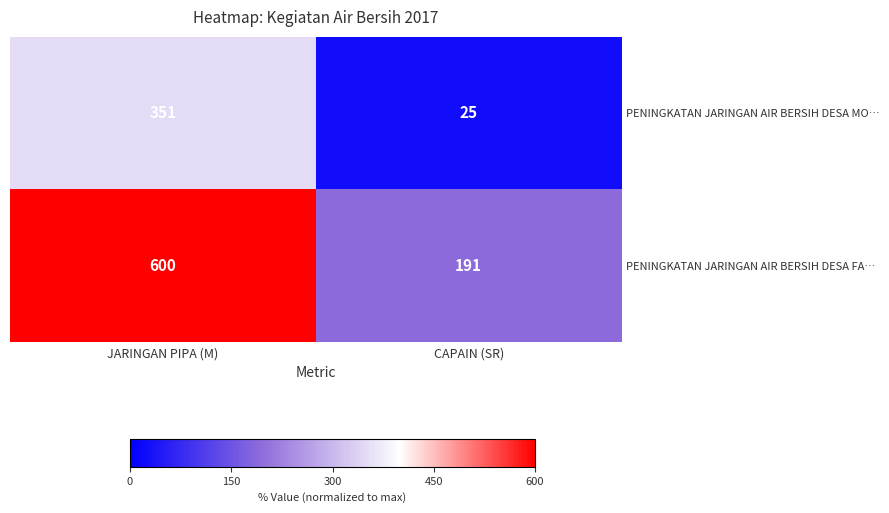

At CAPAIN (SR), list the series in order from smallest to largest.

PENINGKATAN JARINGAN AIR BERSIH DESA MO…, PENINGKATAN JARINGAN AIR BERSIH DESA FA…